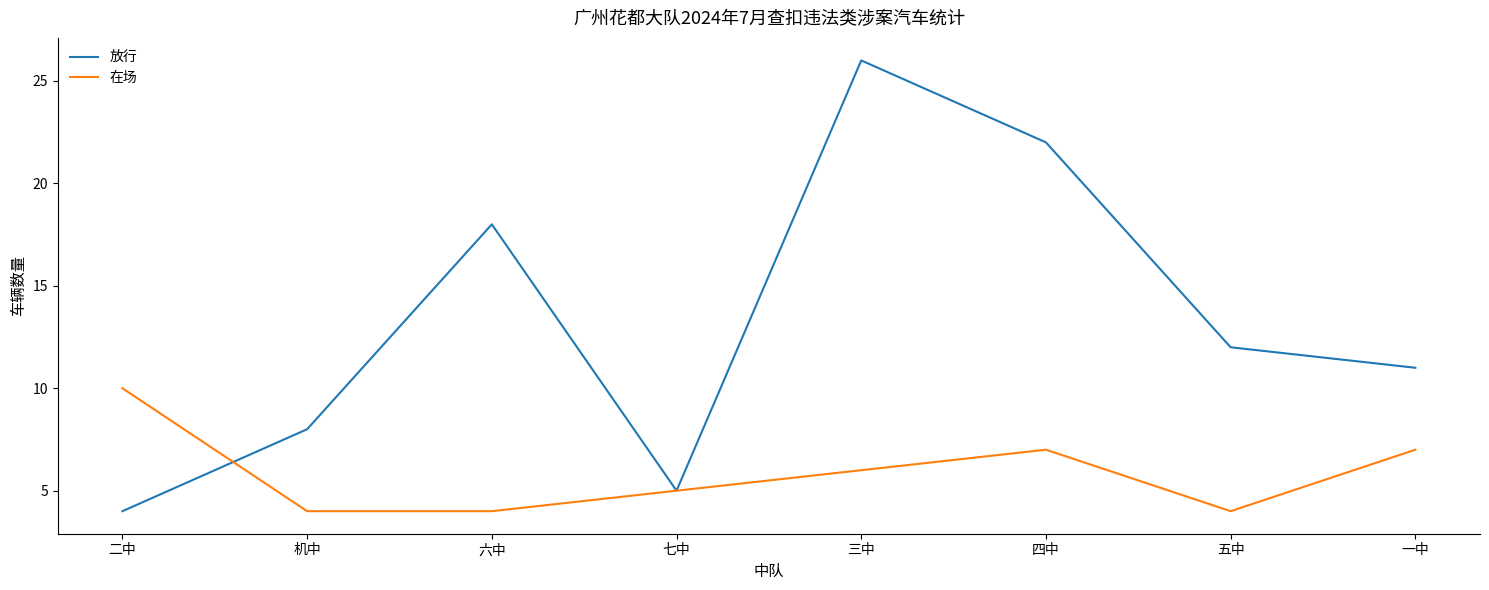

The value of 在场 at 七中 is 5. True or false?

True